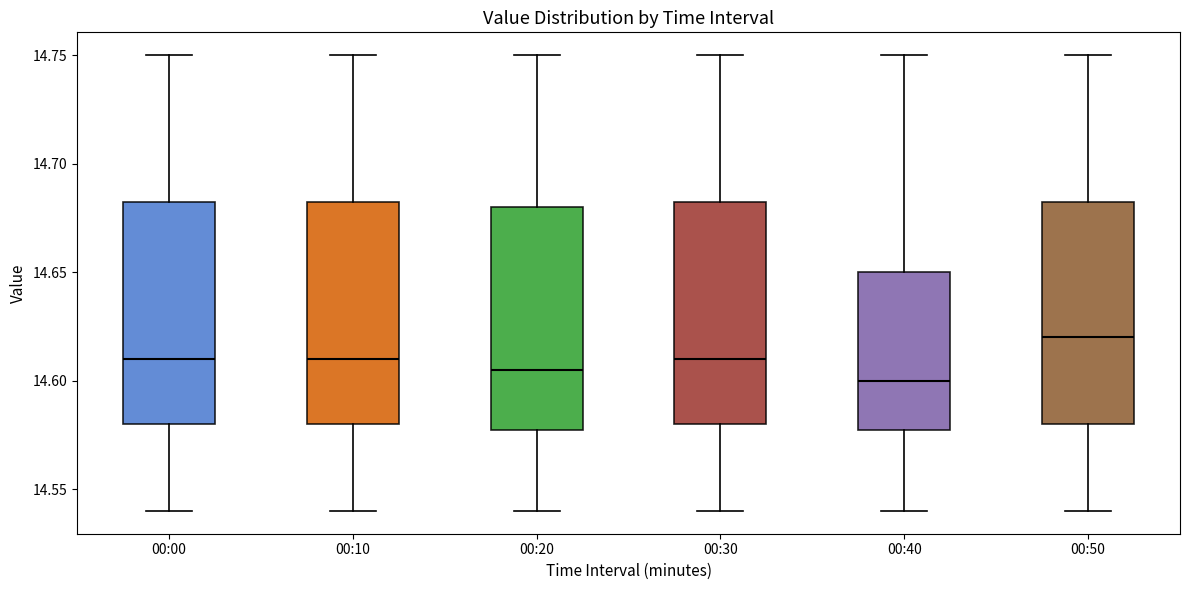

Which box has the highest median line?

00:50